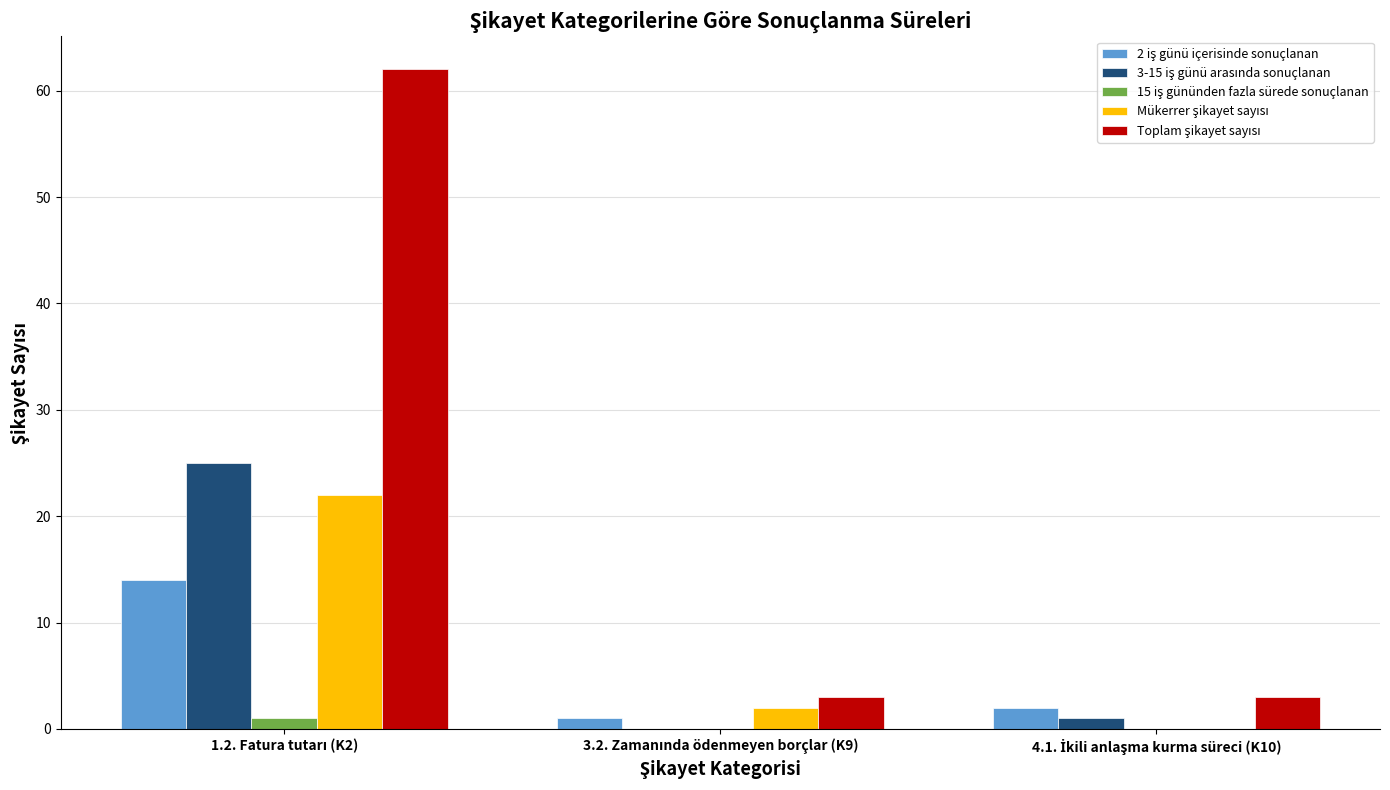

Reading right to left, list all the values displayed in this chart.

2 iş günü içerisinde sonuçlanan: 4.1. İkili anlaşma kurma süreci (K10)=2	3.2. Zamanında ödenmeyen borçlar (K9)=1	1.2. Fatura tutarı (K2)=14
3-15 iş günü arasında sonuçlanan: 4.1. İkili anlaşma kurma süreci (K10)=1	3.2. Zamanında ödenmeyen borçlar (K9)=0	1.2. Fatura tutarı (K2)=25
15 iş gününden fazla sürede sonuçlanan: 4.1. İkili anlaşma kurma süreci (K10)=0	3.2. Zamanında ödenmeyen borçlar (K9)=0	1.2. Fatura tutarı (K2)=1
Mükerrer şikayet sayısı: 4.1. İkili anlaşma kurma süreci (K10)=0	3.2. Zamanında ödenmeyen borçlar (K9)=2	1.2. Fatura tutarı (K2)=22
Toplam şikayet sayısı: 4.1. İkili anlaşma kurma süreci (K10)=3	3.2. Zamanında ödenmeyen borçlar (K9)=3	1.2. Fatura tutarı (K2)=62